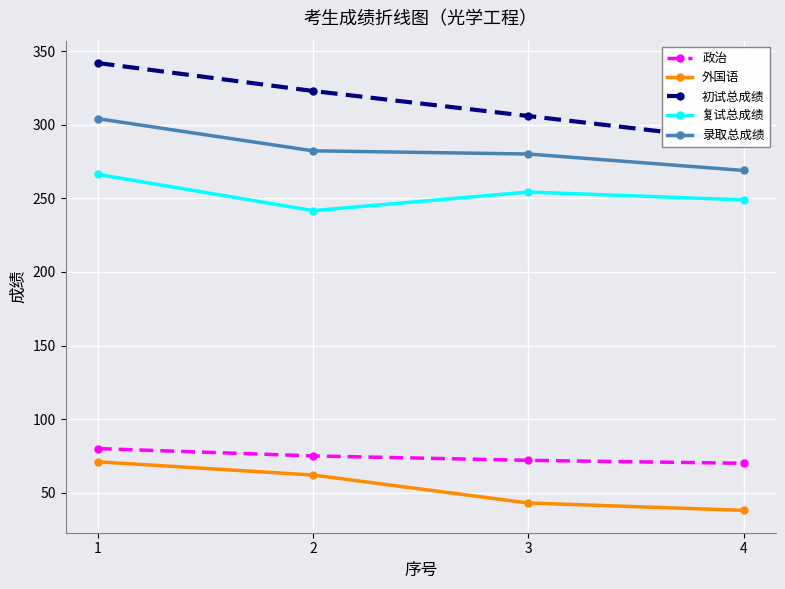

Where is 初试总成绩 nearest to the value 315?

2